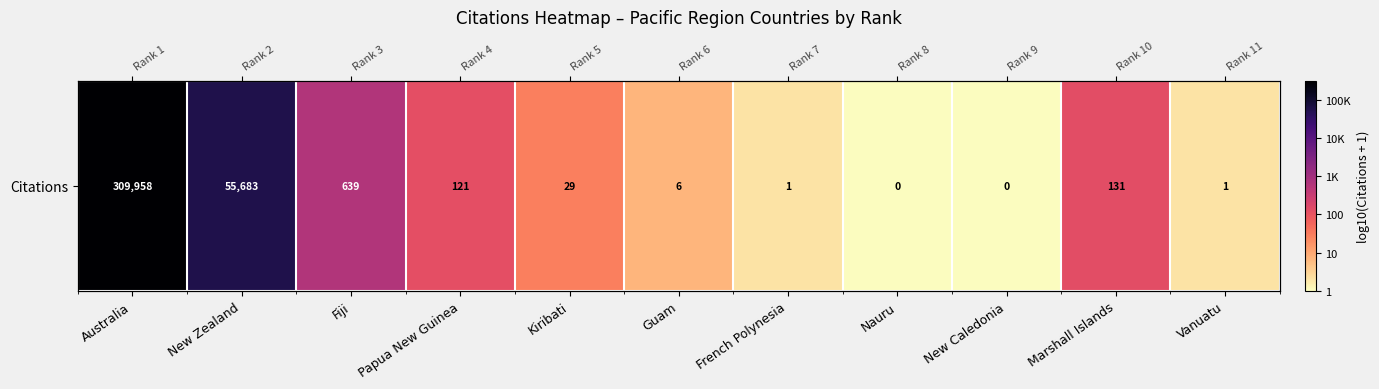

Reading right to left, what are all the values shown in this chart?

Vanuatu=0.3	Marshall Islands=2.1	New Caledonia=0.0	Nauru=0.0	French Polynesia=0.3	Guam=0.8	Kiribati=1.5	Papua New Guinea=2.1	Fiji=2.8	New Zealand=4.7	Australia=5.5